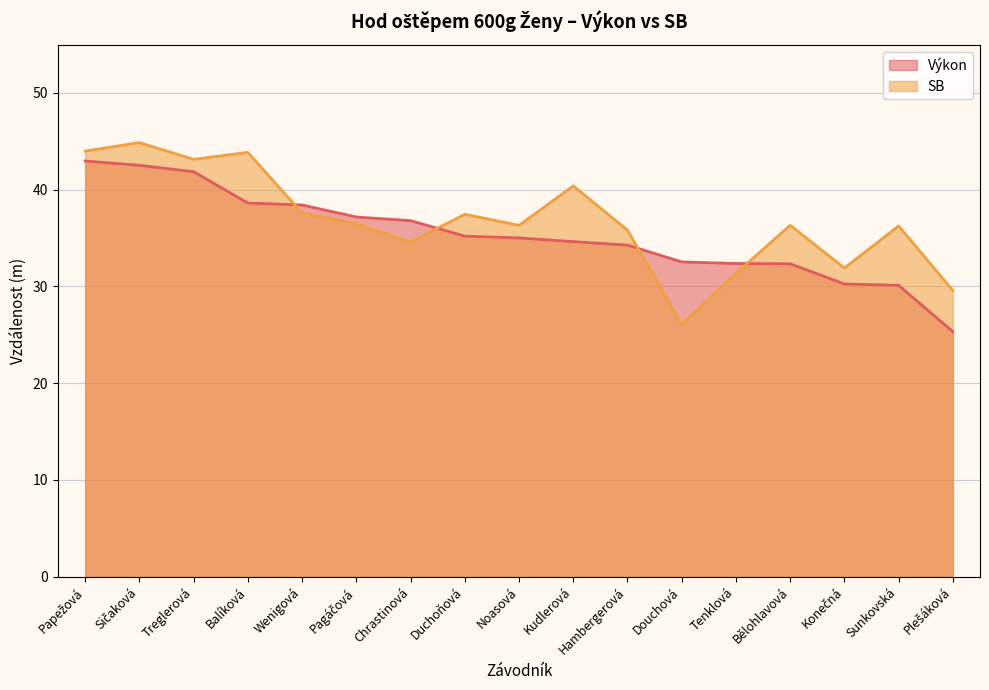

At Duchoňová, list the series in order from largest to smallest.

SB, Výkon